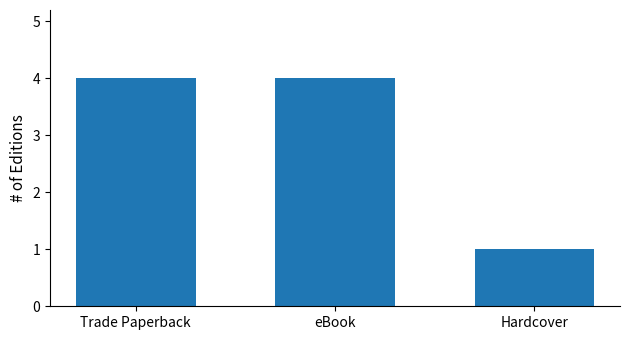

What position from the left is Hardcover?

3